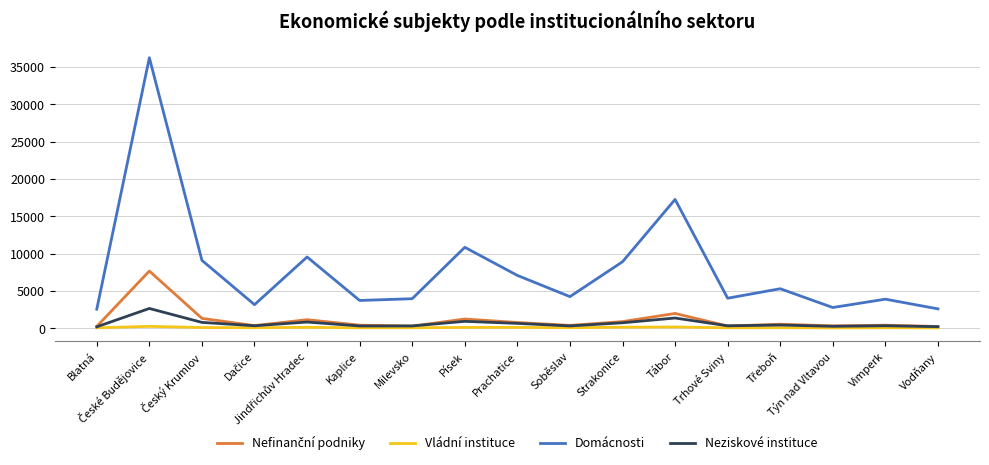

What is the highest value of the Neziskové instituce series?

2636